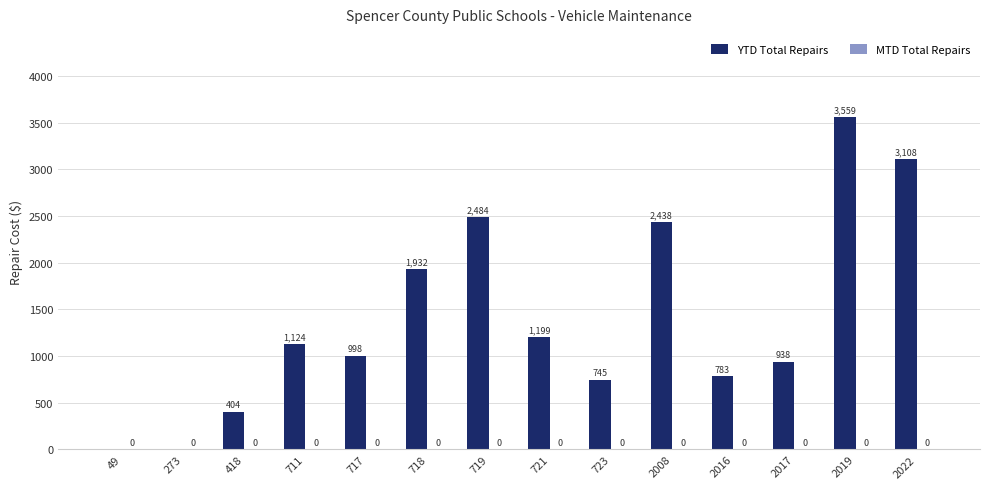

What is the sum of the values at 717 and 723?

1743